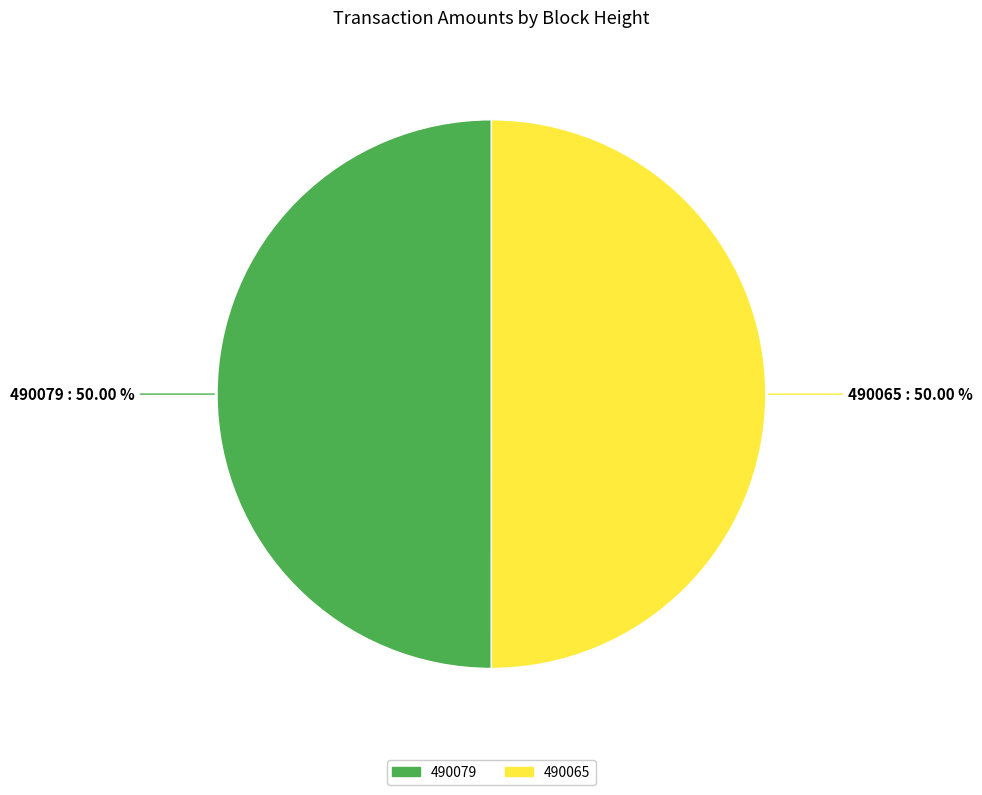

Approximately how many times larger is the value at 490065 compared to 490079?

1.0